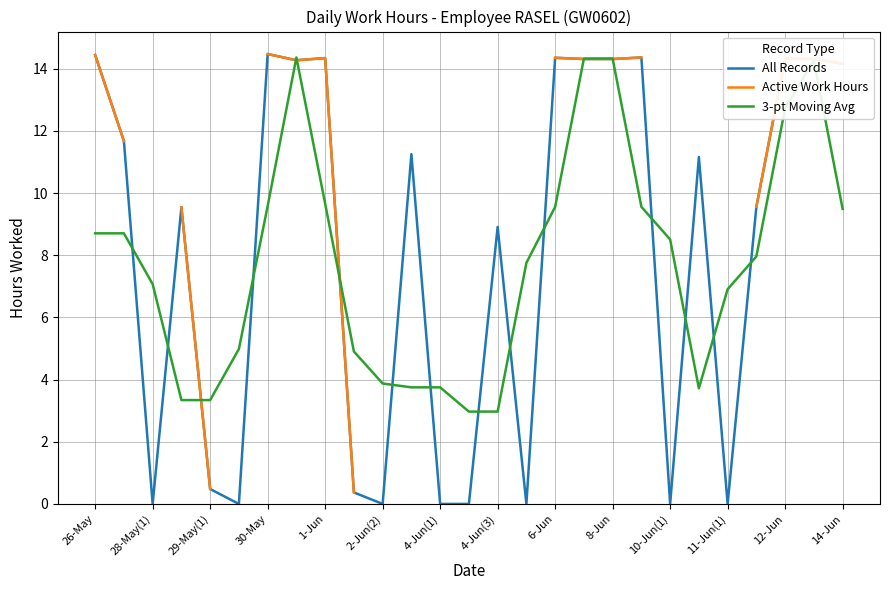

True or false: 3-pt Moving Avg and All Records intersect in this chart.

True